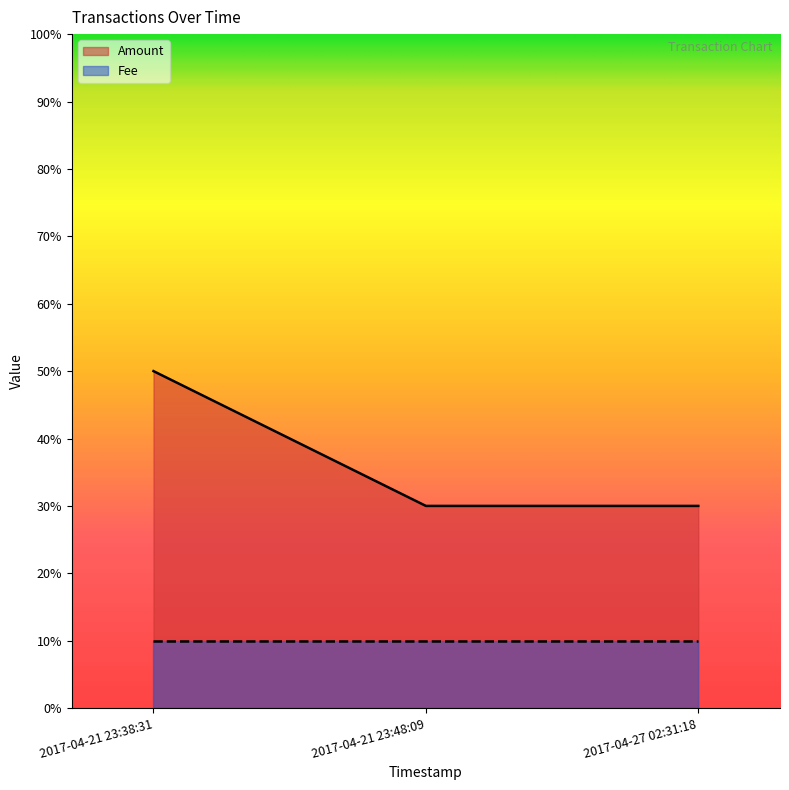

What are all the series names shown in the legend?

Amount, Fee